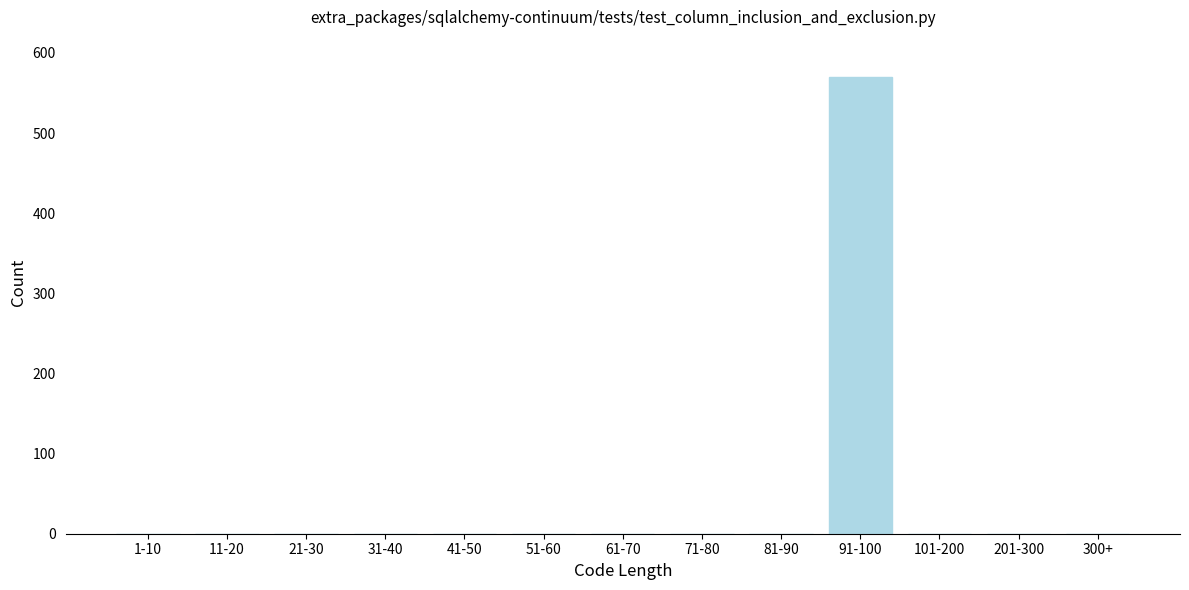

Reading left to right, what are all the values shown in this chart?

1-10=0	11-20=0	21-30=0	31-40=0	41-50=0	51-60=0	61-70=0	71-80=0	81-90=0	91-100=570	101-200=0	201-300=0	300+=0